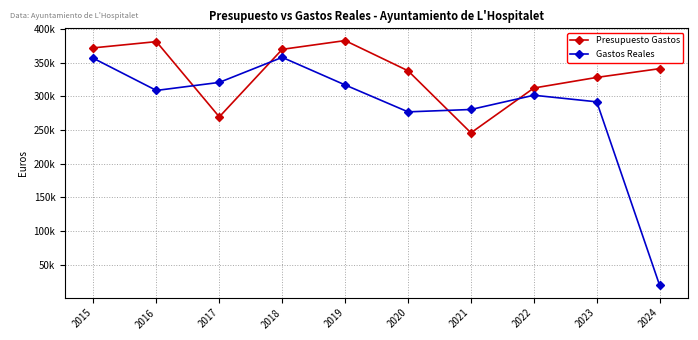

Reading right to left, list all the values displayed in this chart.

Presupuesto Gastos: 2024=341074.5	2023=328070.0	2022=312321.7	2021=245808.7	2020=337932.7	2019=382743.5	2018=369742.0	2017=269508.2	2016=381187.5	2015=371943.3
Gastos Reales: 2024=19235.4	2023=291819.2	2022=301611.1	2021=280466.0	2020=276949.3	2019=316895.3	2018=357849.2	2017=320668.2	2016=308732.1	2015=356402.7